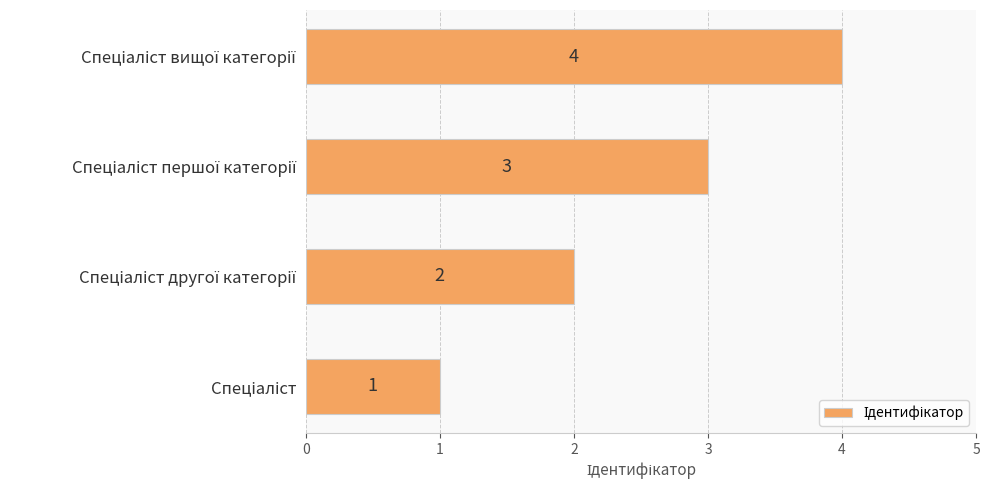

Count the values in the range 2 to 4.

3